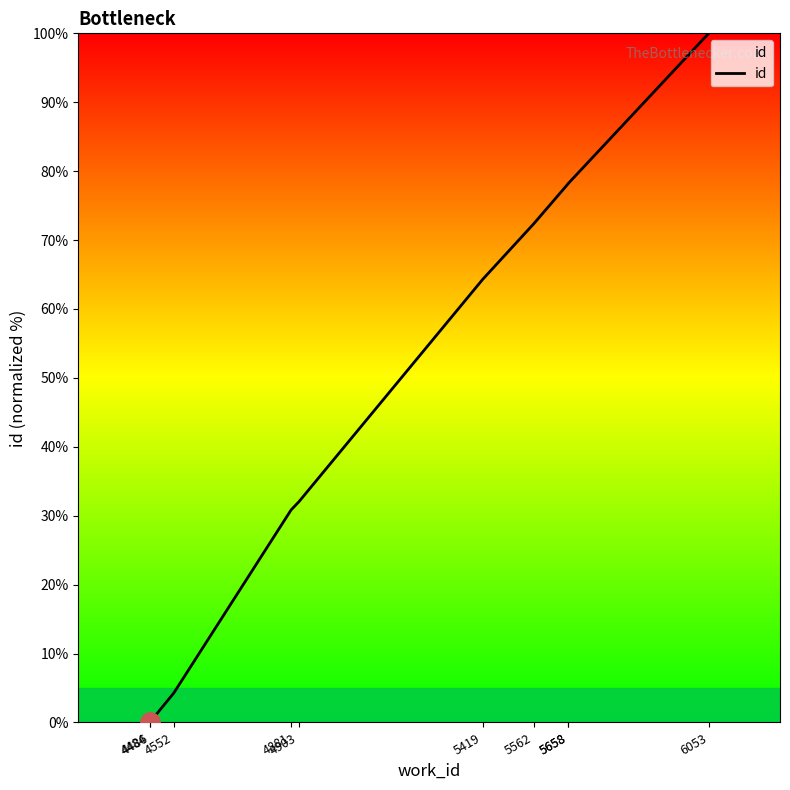

At which label is the value closest to 50?

5419